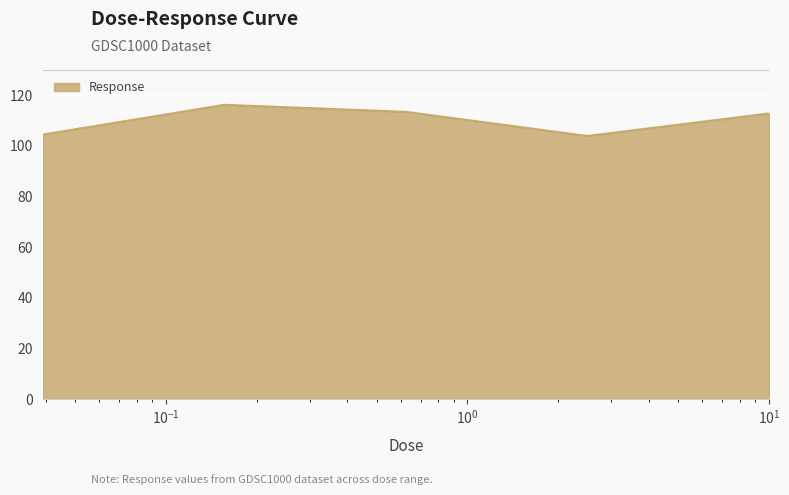

How many values exceed 112?

3